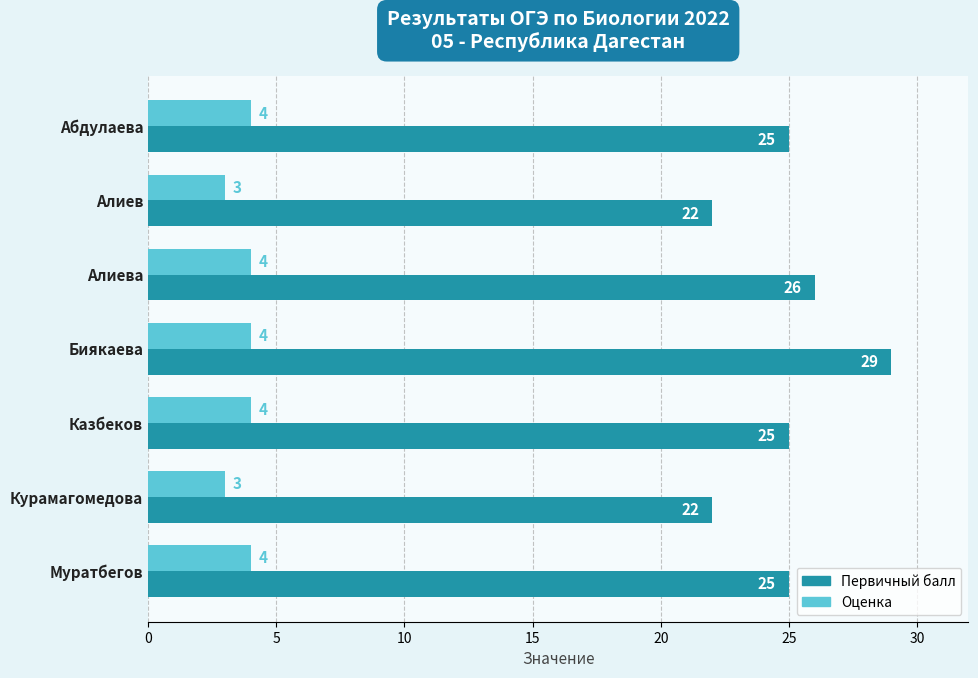

Which series has the largest total across all categories?

Первичный балл